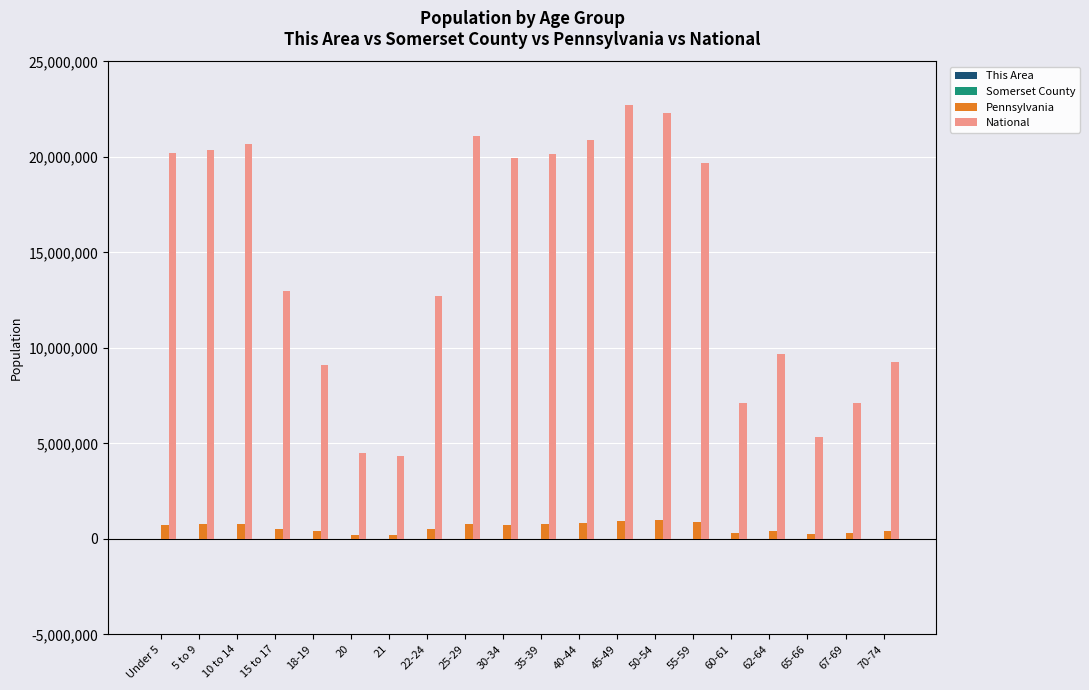

How many groups of bars are there?

20